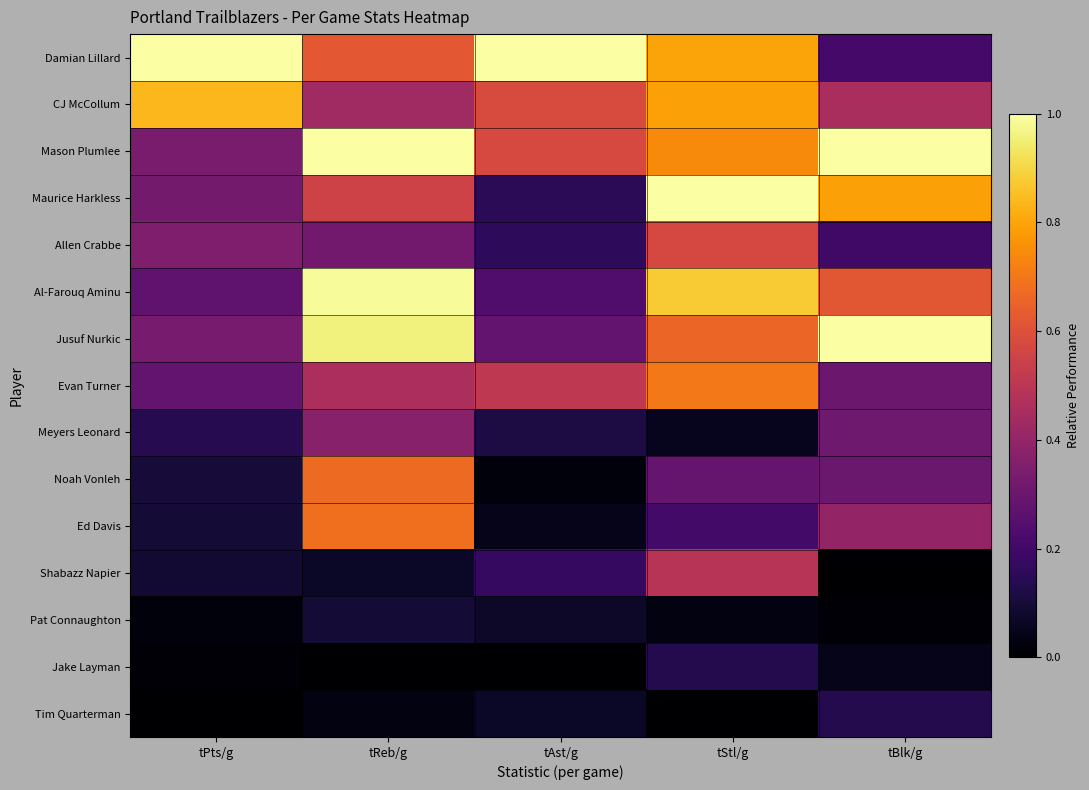

Rank the series by their maximum value, from lowest to highest.

Pat Connaughton, Jake Layman, Tim Quarterman, Meyers Leonard, Shabazz Napier, Allen Crabbe, Noah Vonleh, Ed Davis, Evan Turner, CJ McCollum, Al-Farouq Aminu, Maurice Harkless, Jusuf Nurkic, Mason Plumlee, Damian Lillard